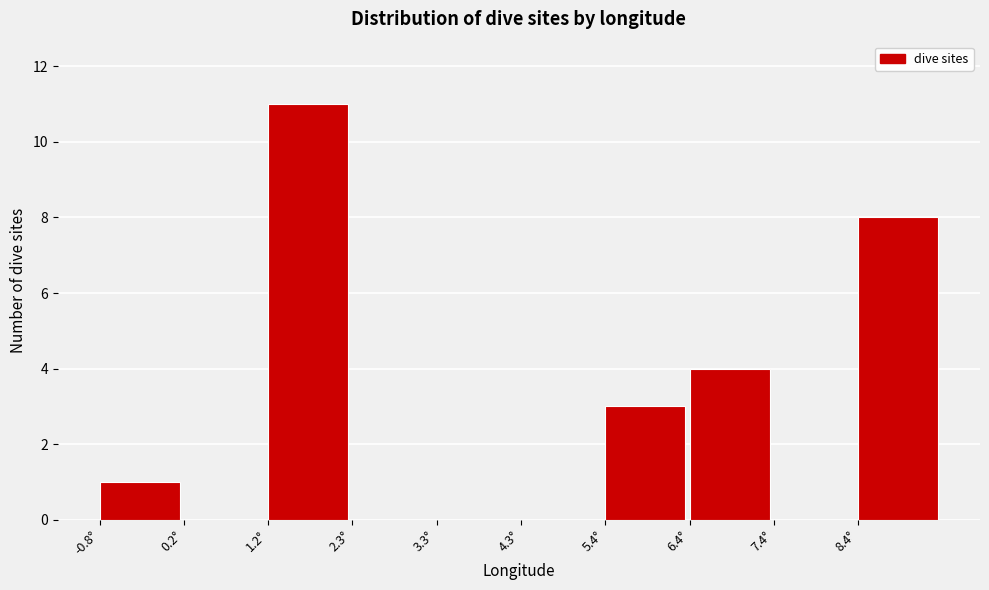

Which range on the x-axis has the tallest bar?

1.2 to 2.2